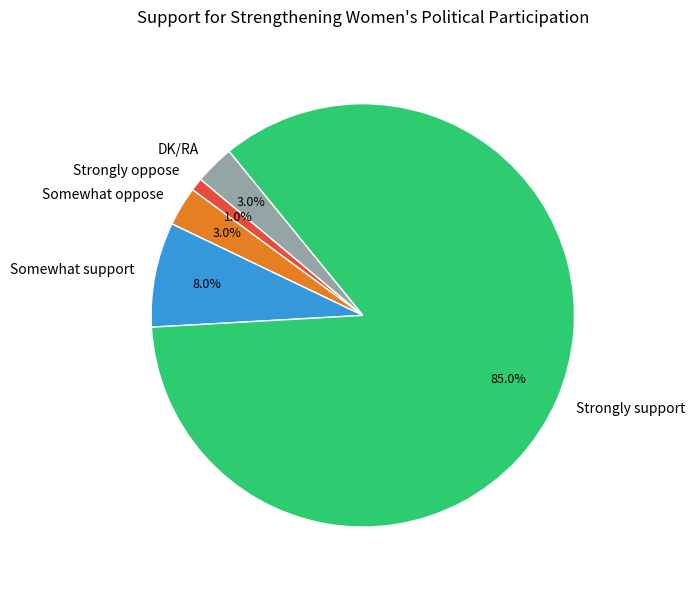

Which category accounts for the majority?

Strongly support